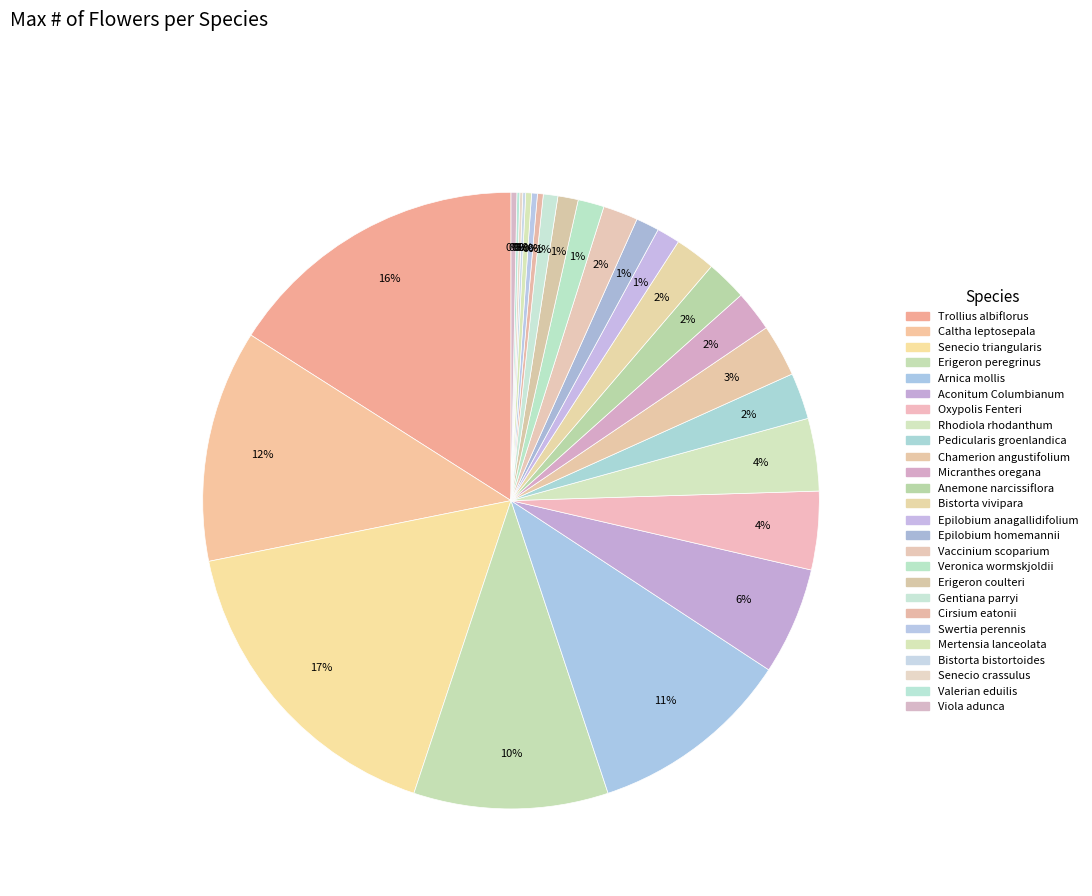

How many slices are in this pie chart?

26